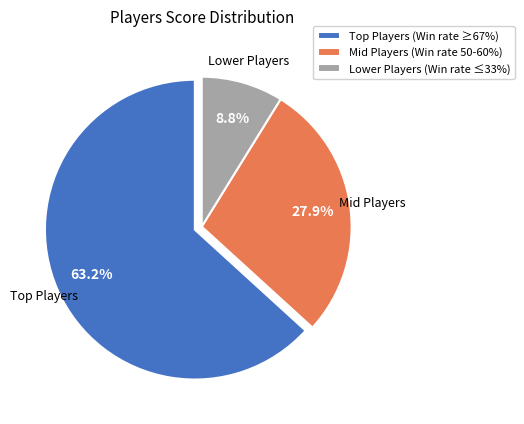

Approximately how many times larger is the value at Mid Players (Win rate 50-60%) compared to Lower Players (Win rate ≤33%)?

3.2